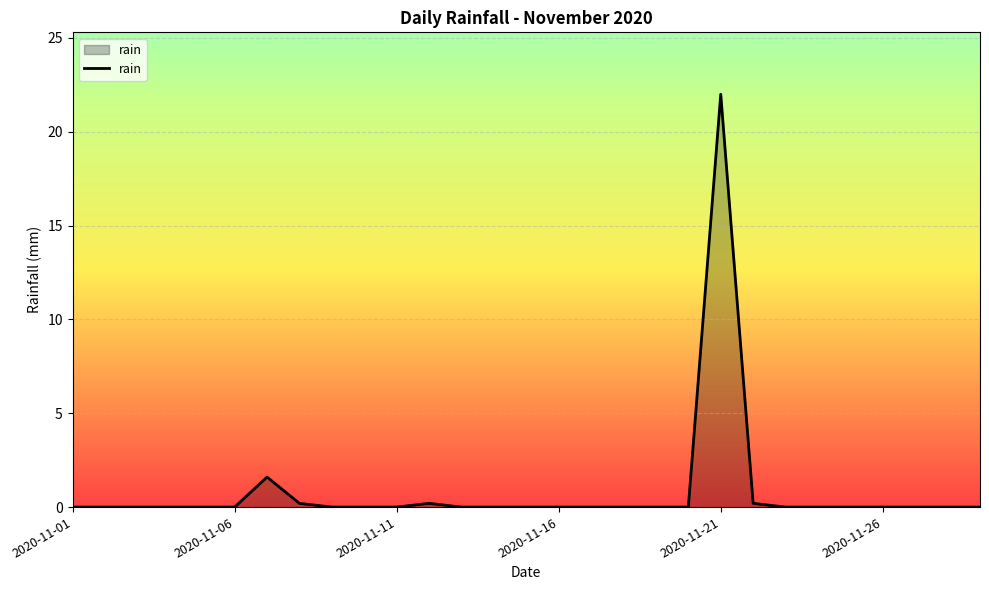

What is the greatest value displayed?

22.0